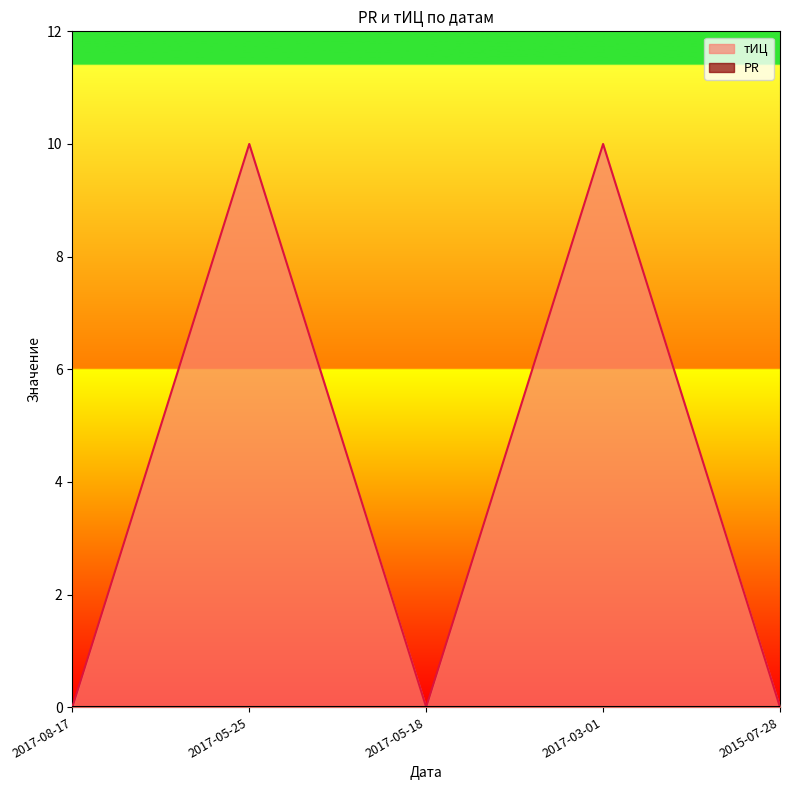

How many data points does each series have?

5